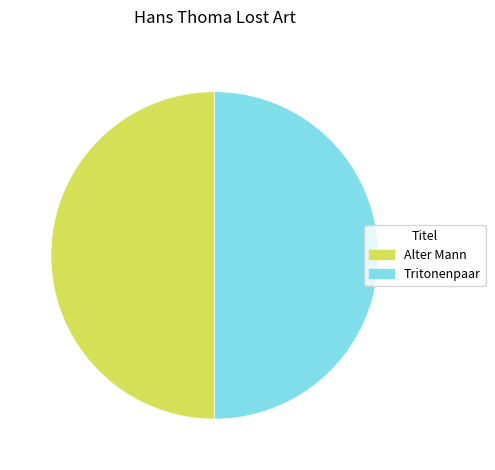

Approximately how many times larger is the value at Tritonenpaar compared to Alter Mann?

1.0